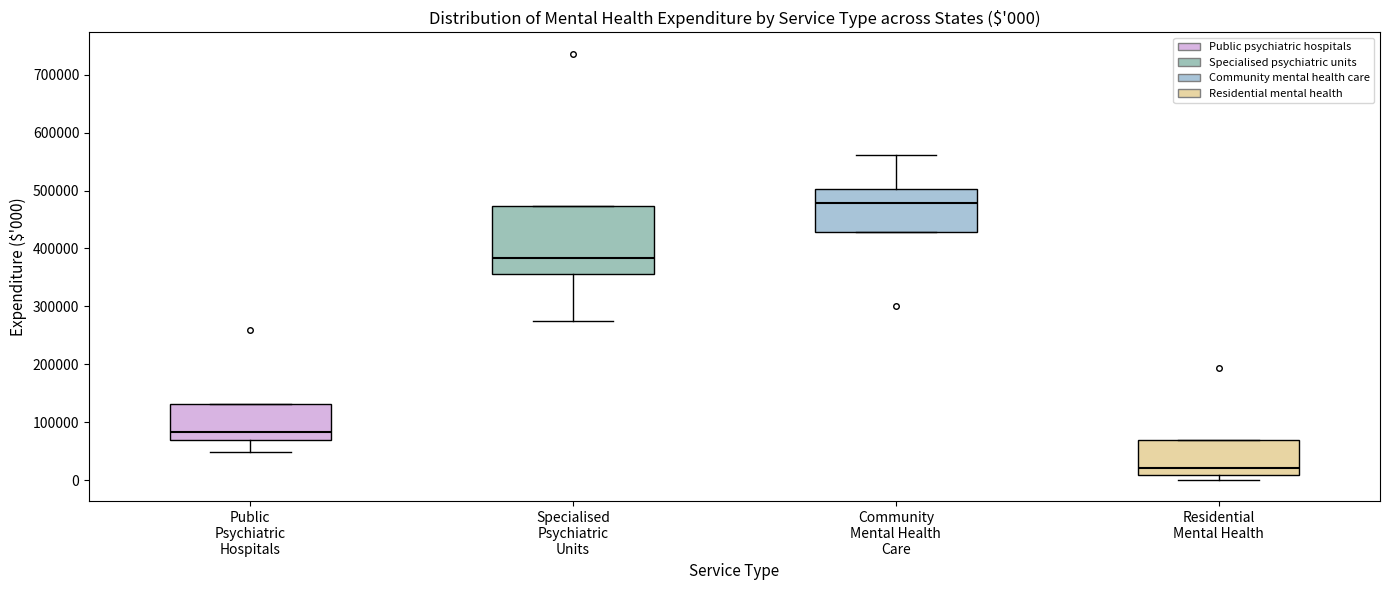

Comparing the boxes themselves (not the whiskers), which one is the tallest?

Specialised Psychiatric Units